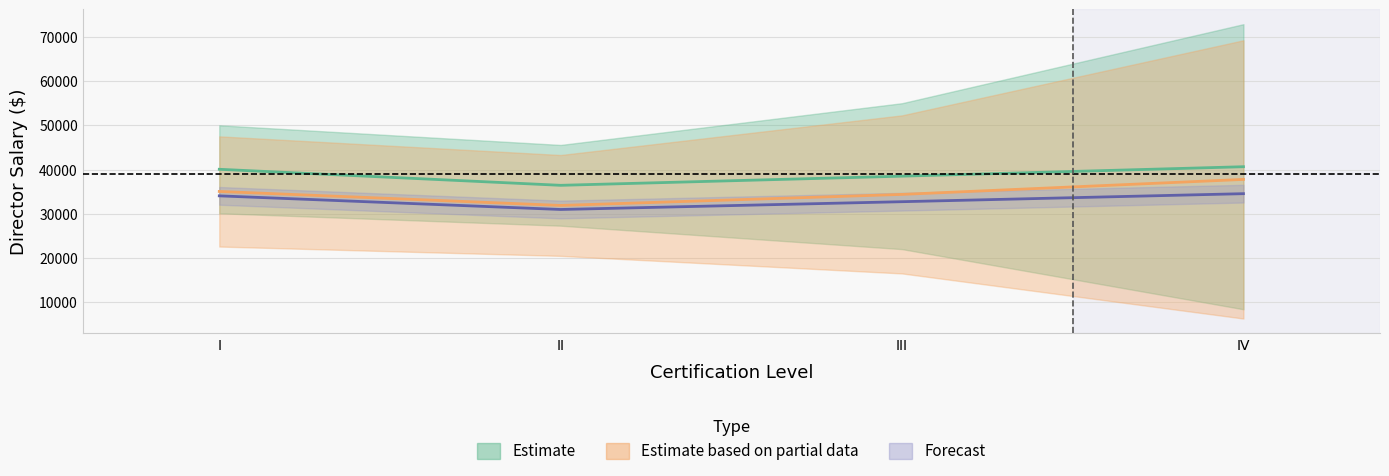

Which category has the lowest value across all series?

IV